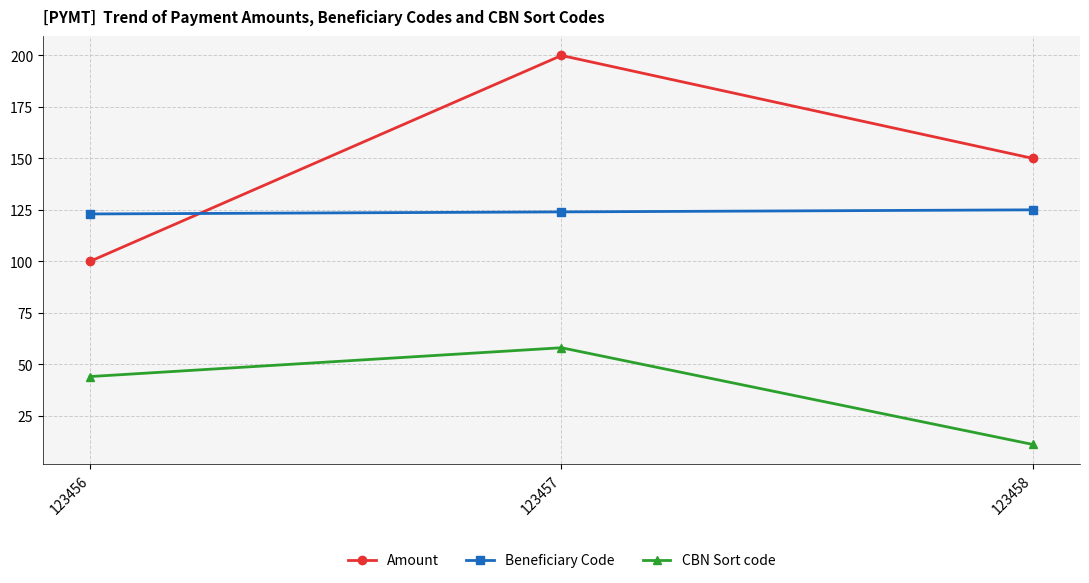

What is the maximum value shown in the chart?

200